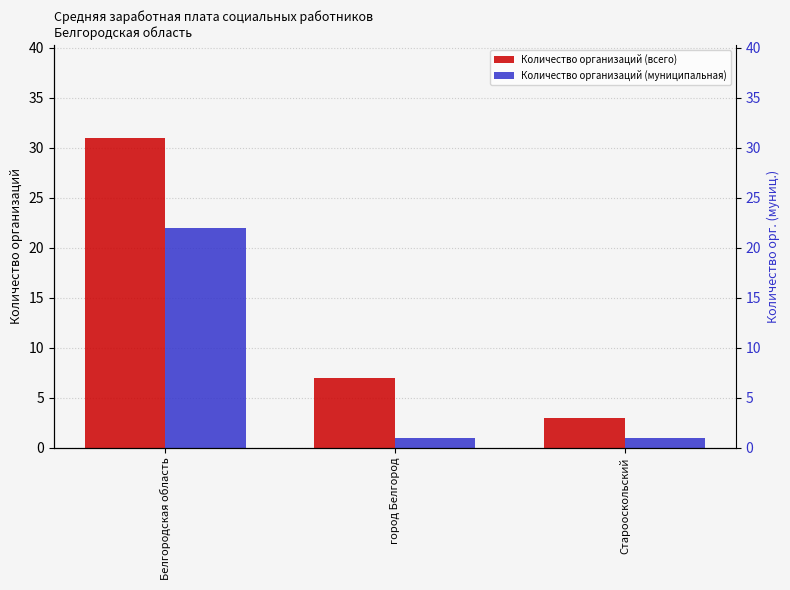

Reading left to right, list all the values displayed in this chart.

Количество организаций (всего): Белгородская область=31	город Белгород=7	Старооскольский=3
Количество организаций (муниципальная): Белгородская область=22	город Белгород=1	Старооскольский=1